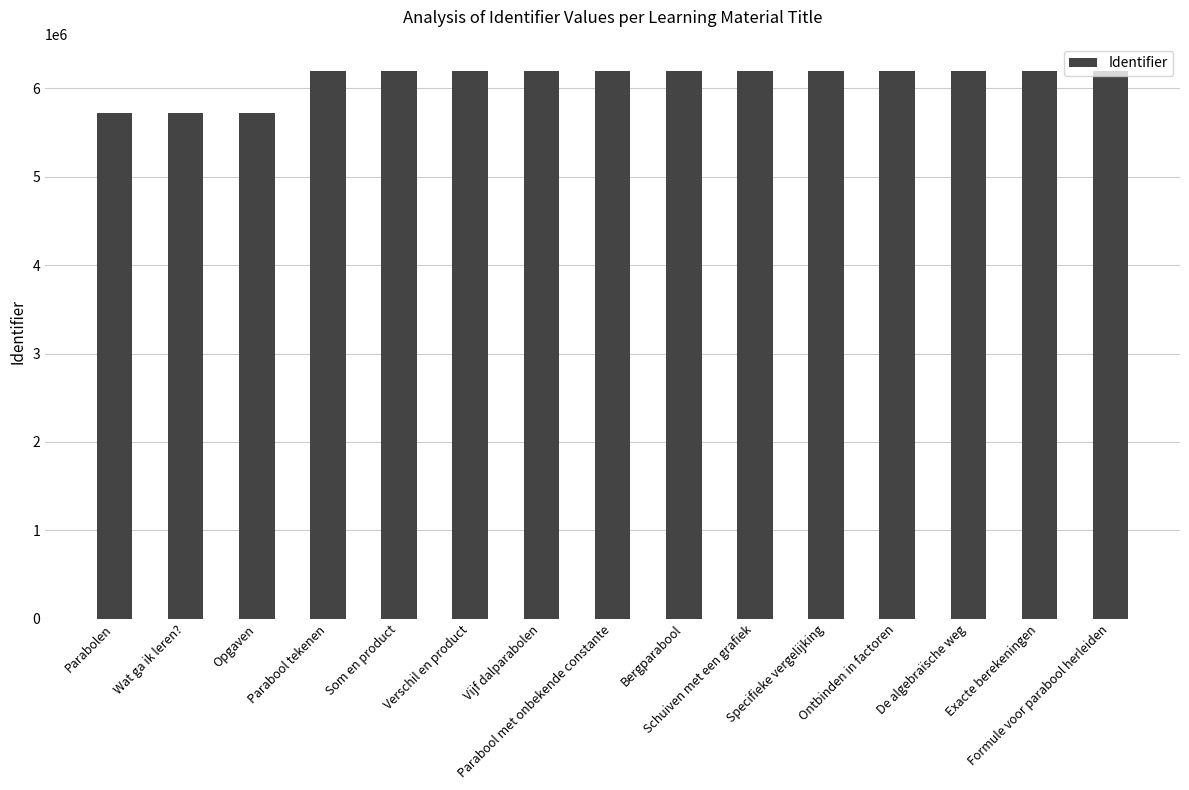

What is the sum of all values?

91504057